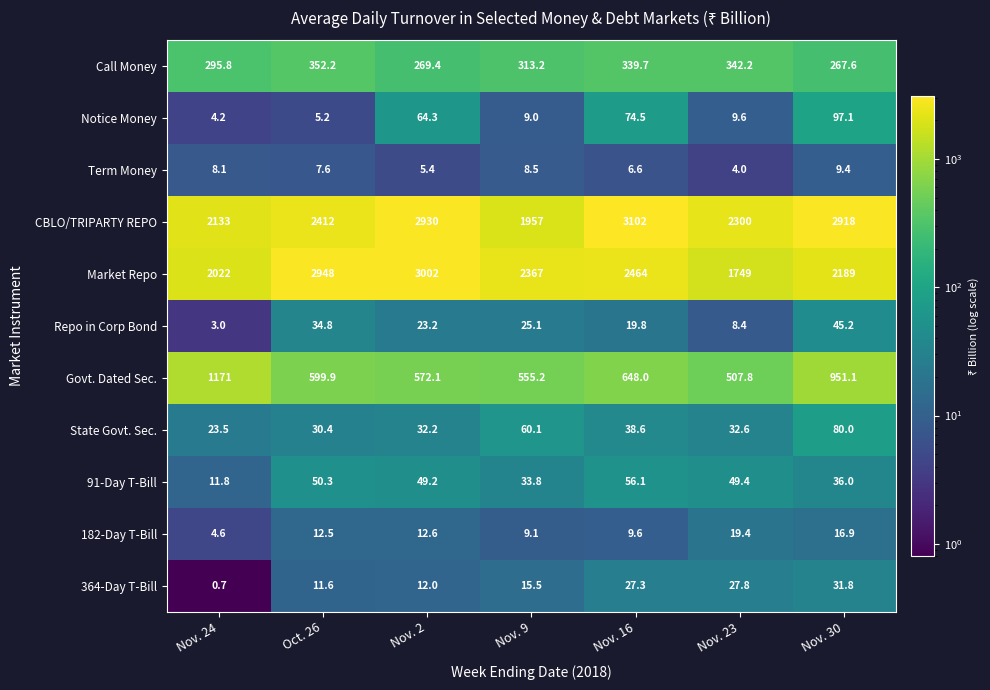

What is the difference between the second highest and minimum values in the Repo in Corp Bond series?

31.8